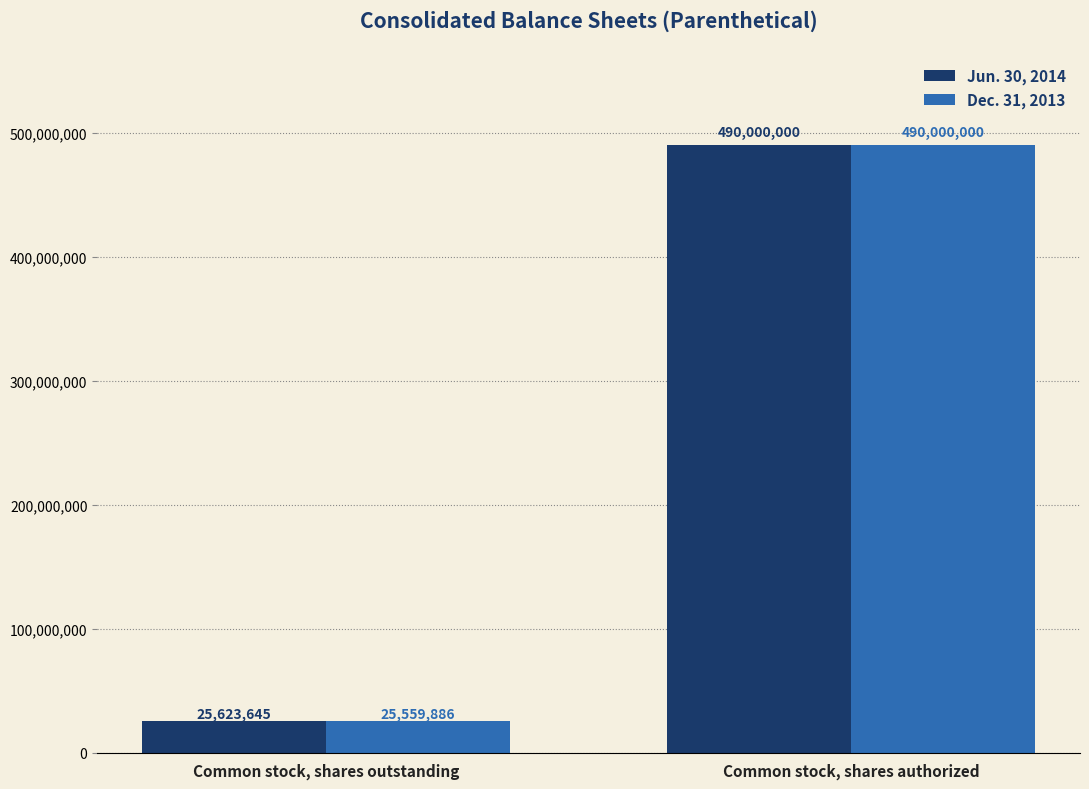

Reading left to right, transcribe all the data shown in this chart.

Jun. 30, 2014: Common stock, shares outstanding=25623645	Common stock, shares authorized=490000000
Dec. 31, 2013: Common stock, shares outstanding=25559886	Common stock, shares authorized=490000000